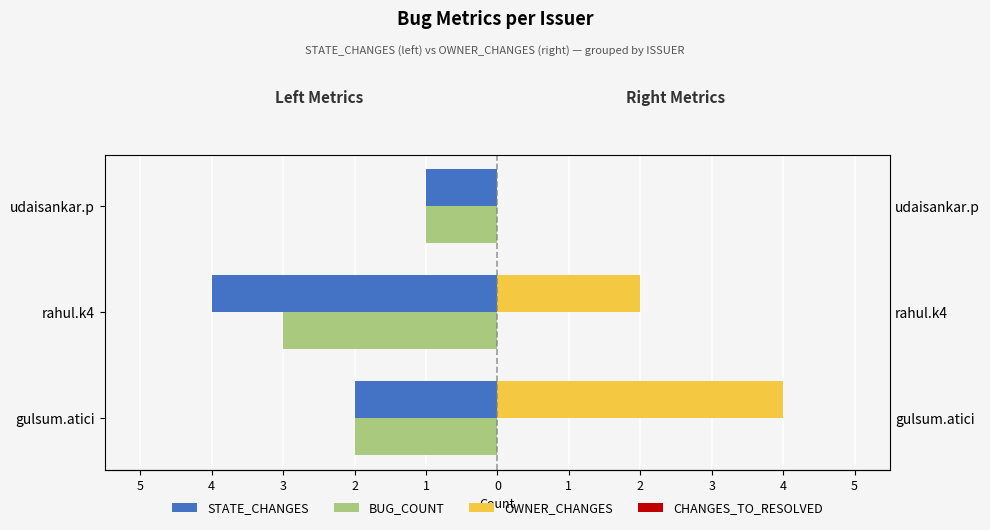

What is the minimum value for CHANGES_TO_RESOLVED?

0.3